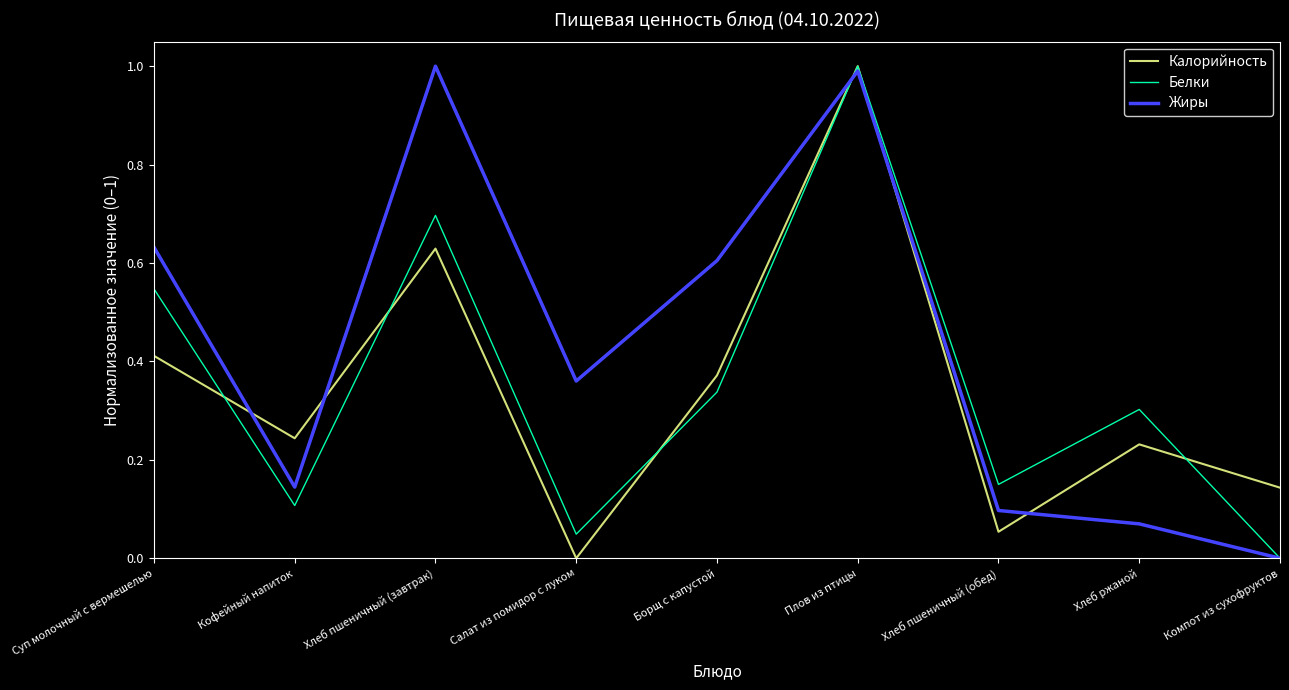

Between Суп молочный с вермешелью and Компот из сухофруктов, which series saw the biggest shift?

Жиры